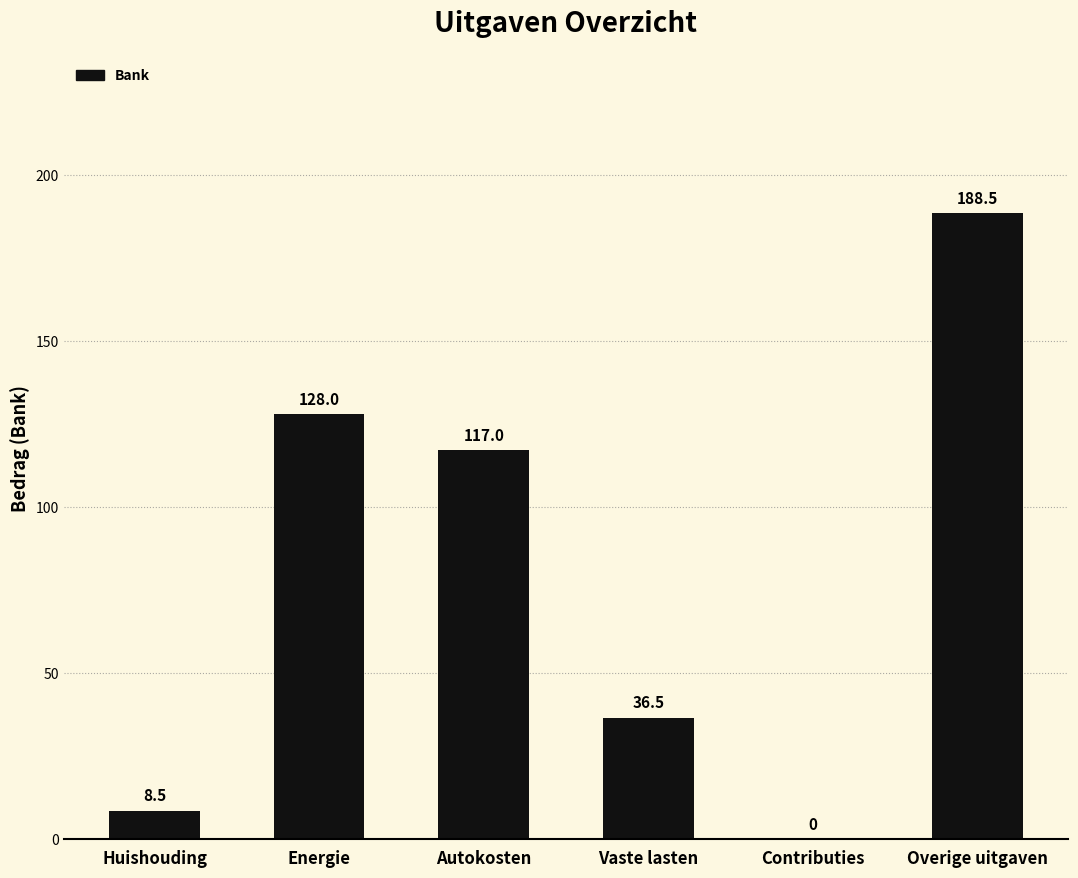

What is the sum of all values?

478.5